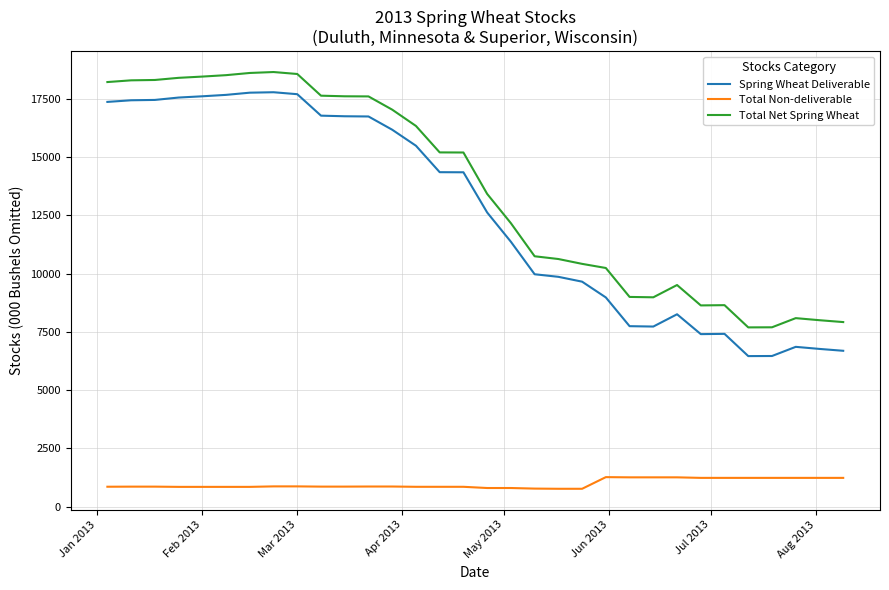

Which series has the largest total across all categories?

Total Net Spring Wheat